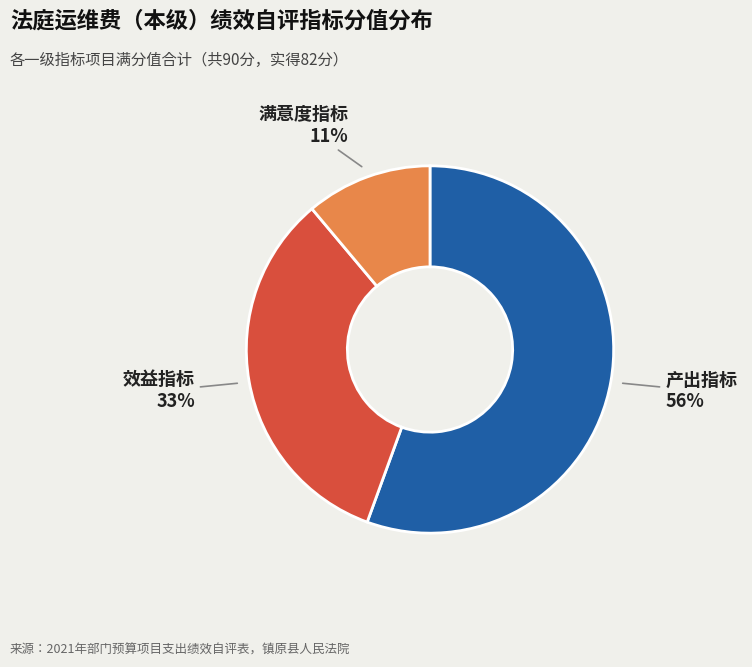

Which slice is the smallest?

满意度指标